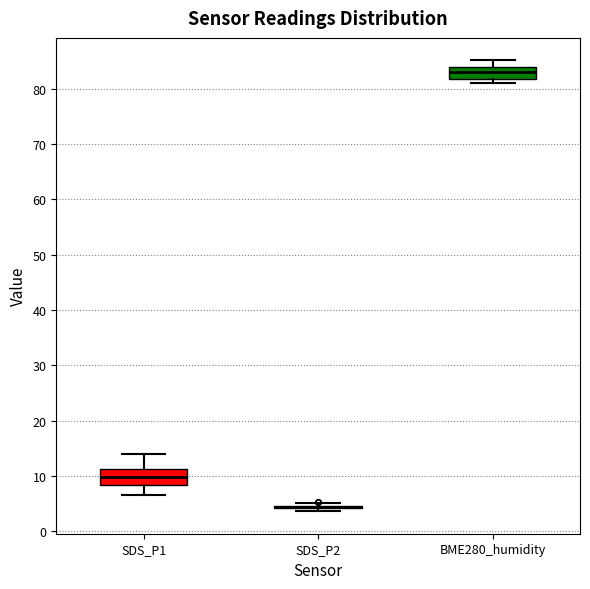

Reading left to right, transcribe this box plot: for each box, give where its median line is, the range the box spans, and where its two whiskers end, as read against the y-axis. The values are not printed on the chart, so give them approximately, as read against the axis.

SDS_P1: median 10, box 8 to 11, whiskers 7 to 14
SDS_P2: box collapsed to a line at 4, whiskers 4 to 5
BME280_humidity: median 83, box 82 to 84, whiskers 81 to 85